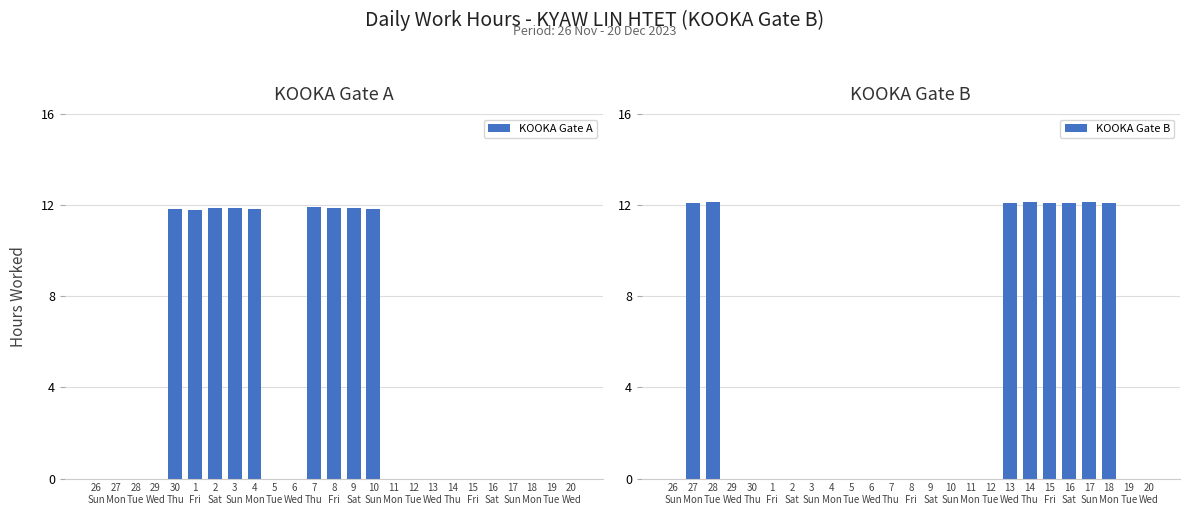

What is the difference between the maximum and minimum values in the KOOKA Gate A series?

11.9